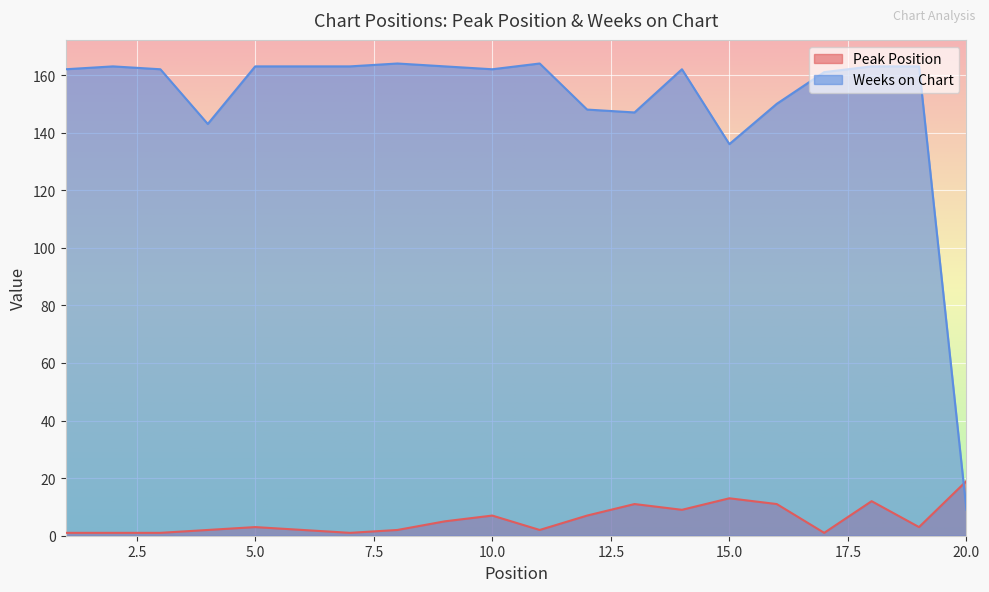

True or false: Peak Position and Weeks on Chart cross at least once.

True